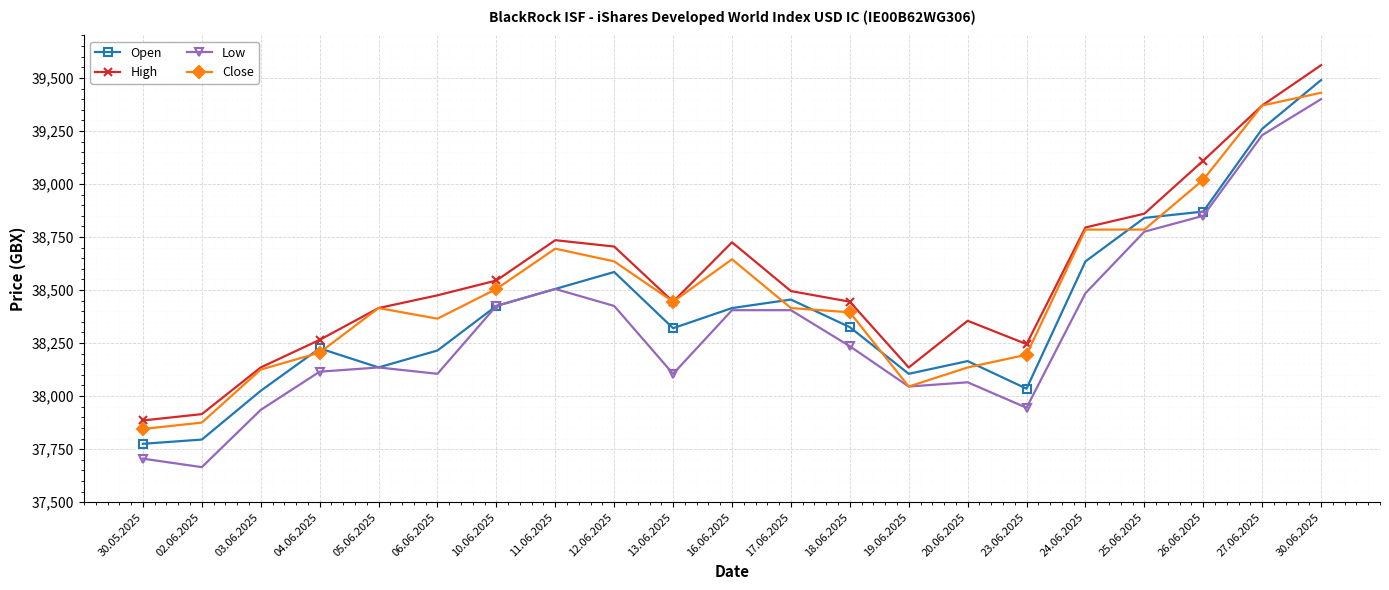

Which series changed the most between 26.06.2025 and 30.06.2025?

Open